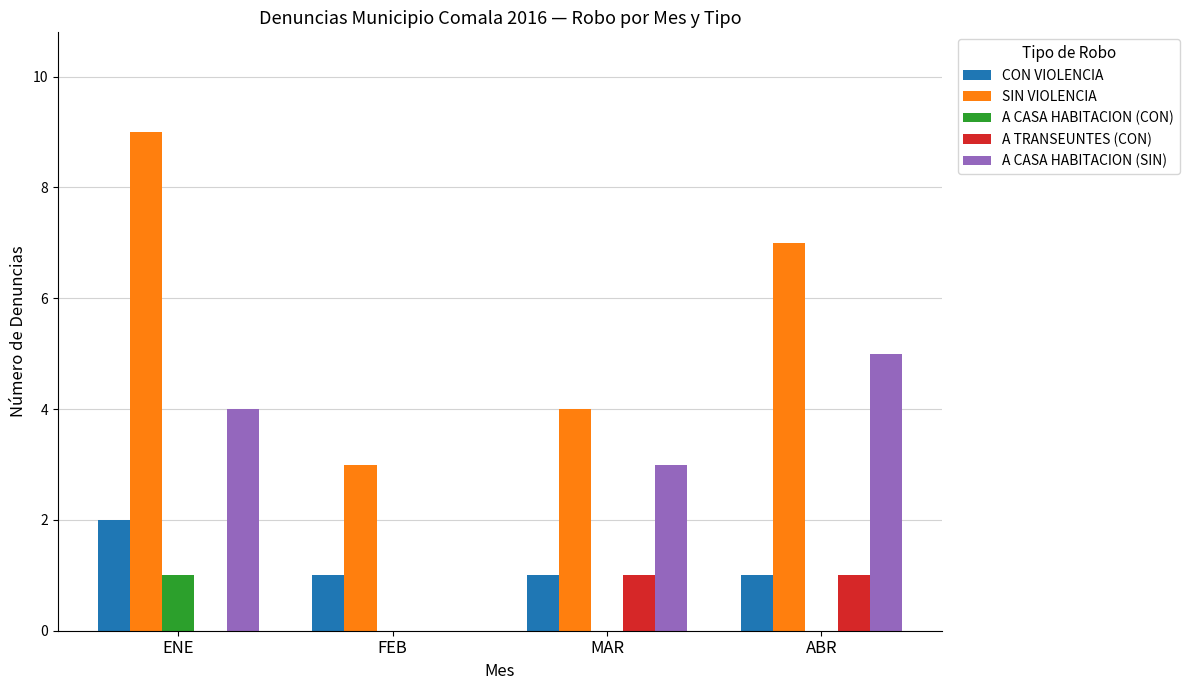

Is the value of A TRANSEUNTES (CON) at ABR greater than the value of A CASA HABITACION (SIN) at MAR?

No